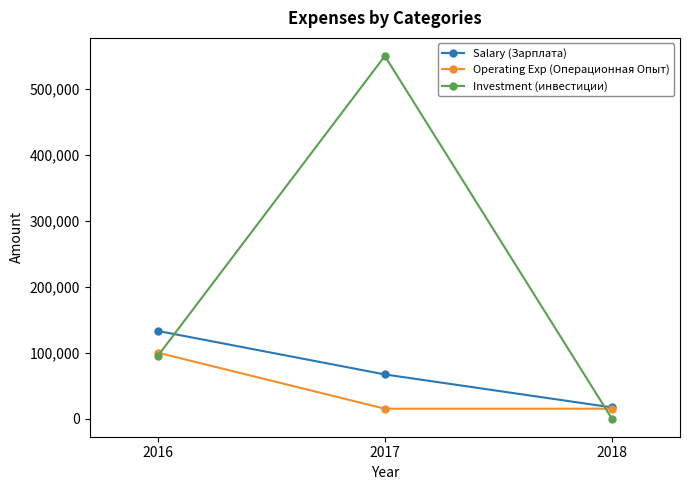

Which category has the highest value across all series?

2017